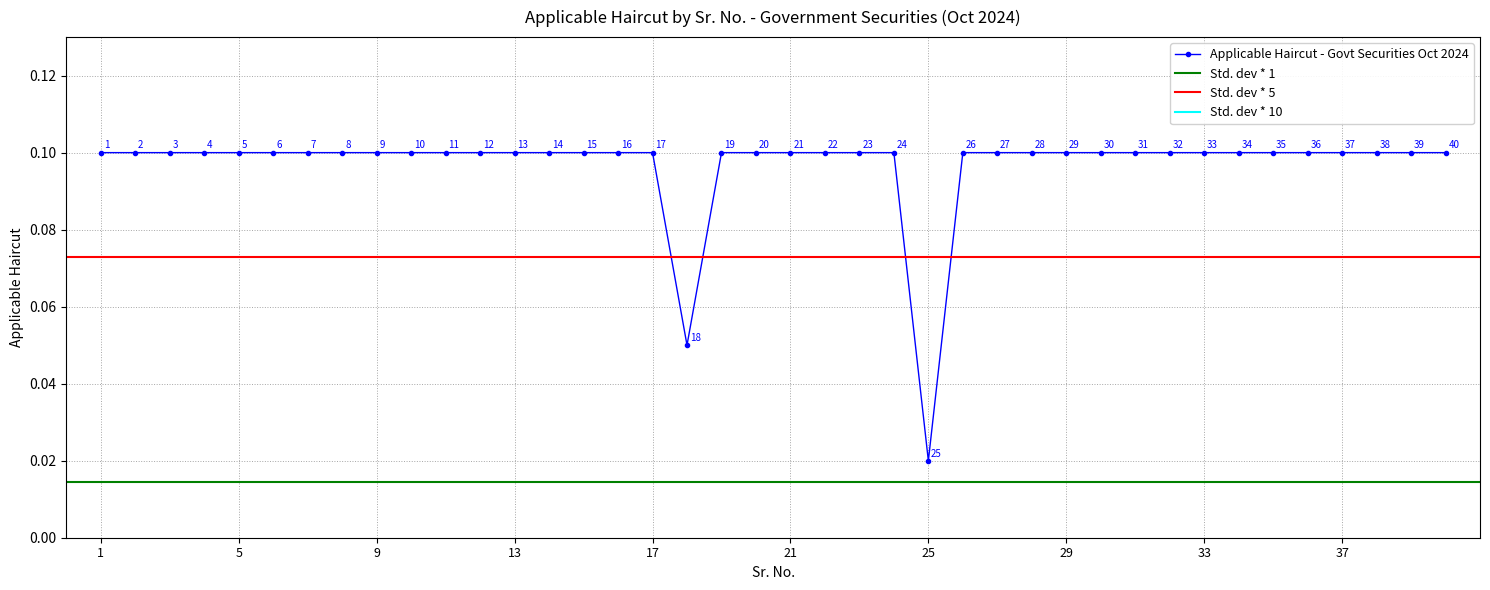

Which category has the lowest value across all series?

25